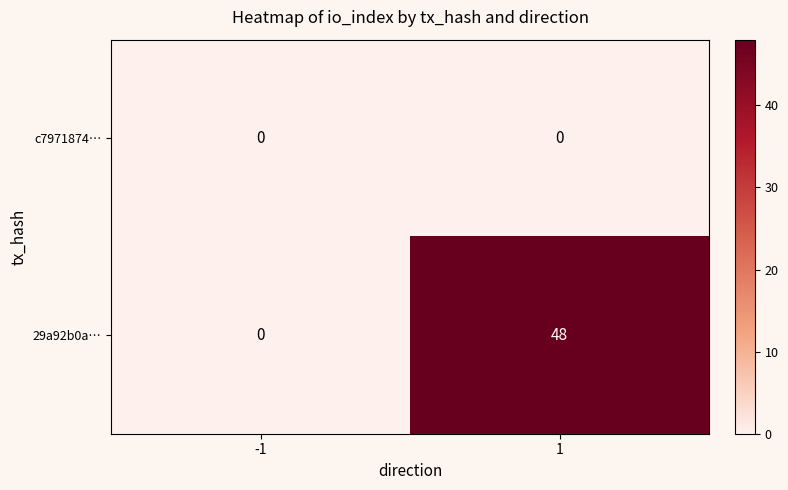

Which series has the largest range (max minus min)?

29a92b0a…